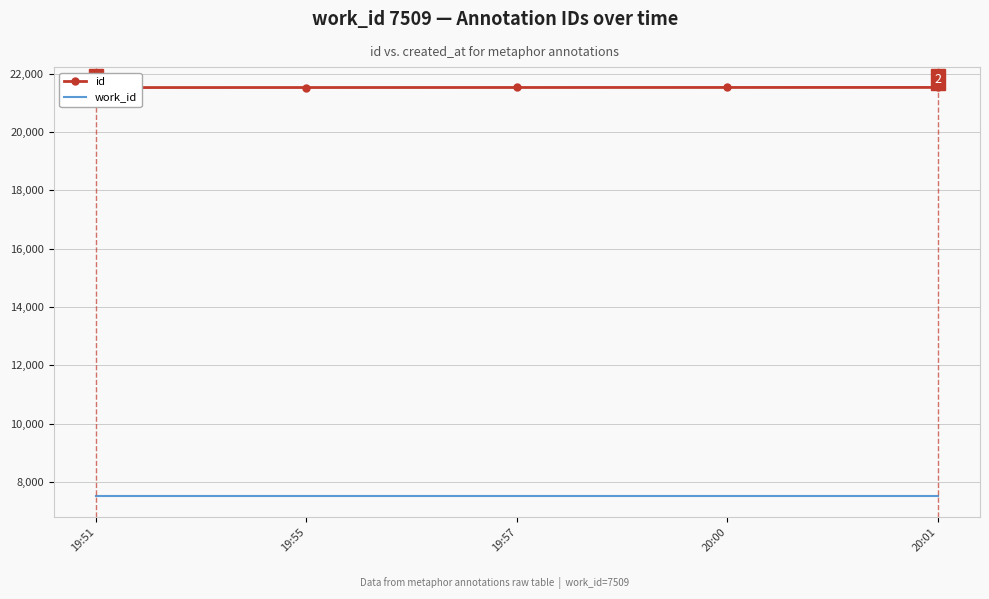

What is the average value of the work_id series?

7509